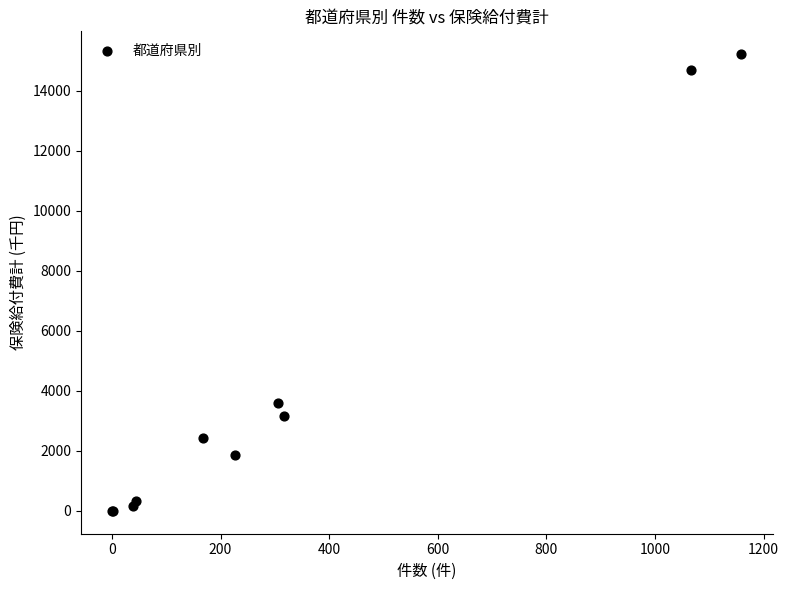

What Y value in the scatter plot is closest to 7610?

3589.3